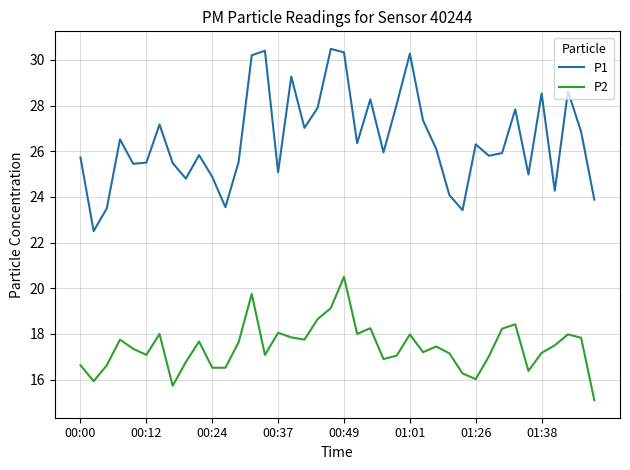

List the series in order of their overall mean, highest first.

P1, P2